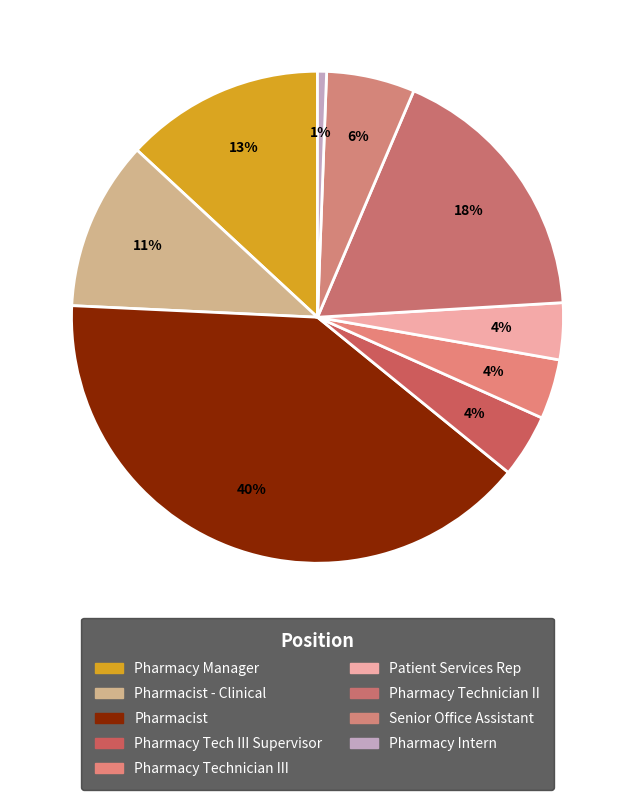

Count the number of slices in the pie.

9